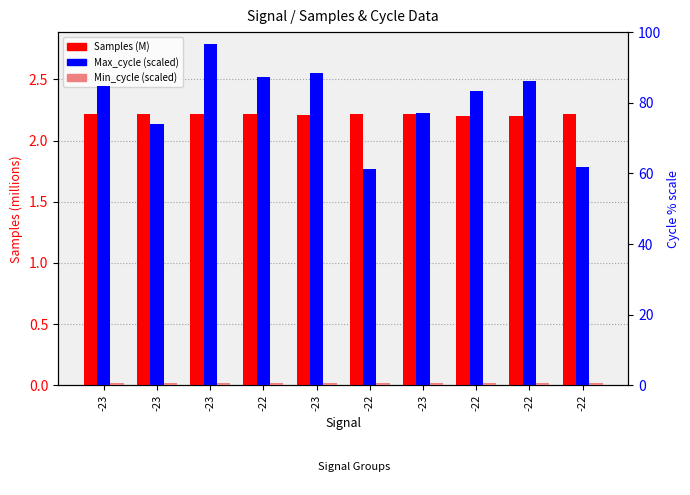

Reading left to right, transcribe all the data shown in this chart.

Samples (M): 2.2	2.2	2.2	2.2	2.2	2.2	2.2	2.2	2.2	2.2
Max_cycle (scaled %): 84.7	74.0	96.5	87.3	88.3	61.3	77.0	83.3	86.2	61.7
Min_cycle (scaled): 0.6	0.6	0.6	0.6	0.7	0.7	0.7	0.6	0.6	0.7